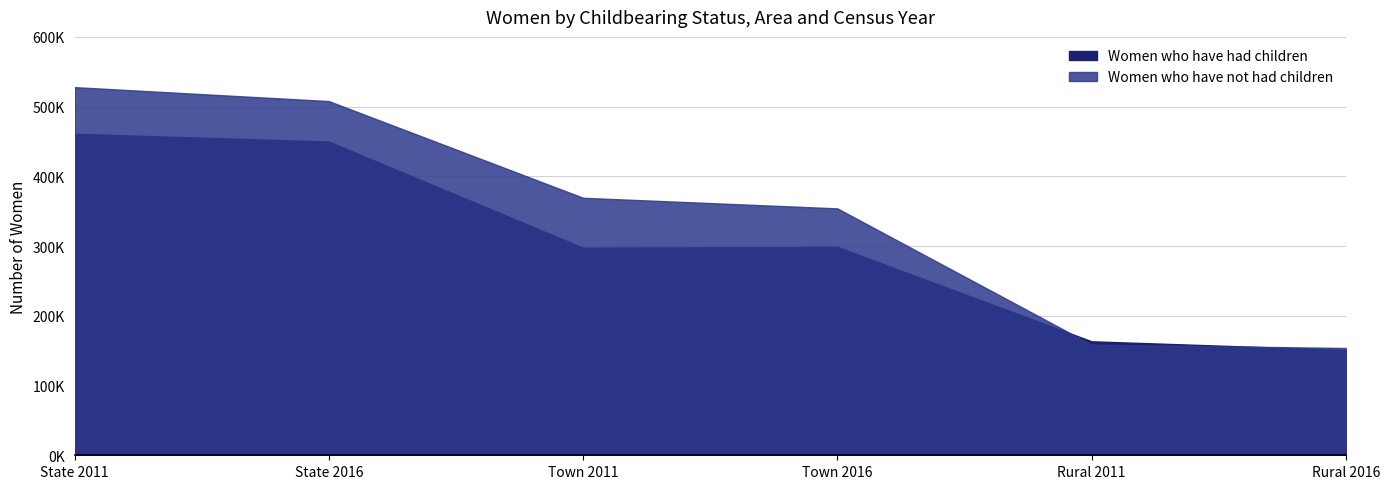

List the series in order of their overall mean, lowest first.

Women who have had children, Women who have not had children